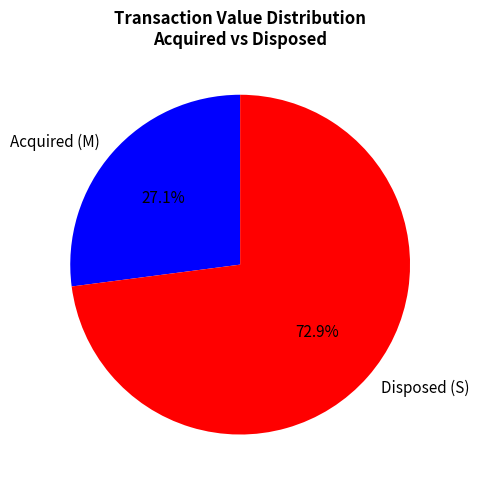

Is the sum of Acquired (M) and Disposed (S) greater than half?

Yes